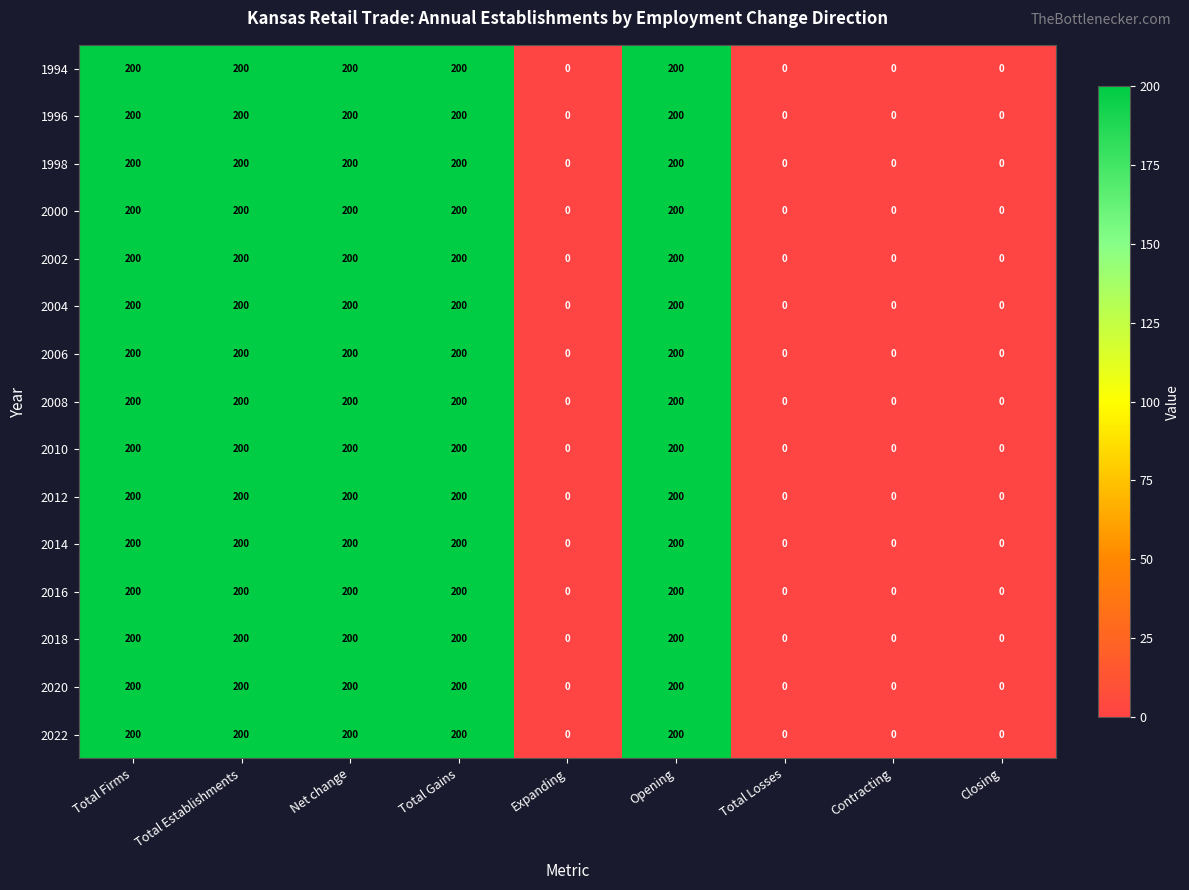

What is the difference between the 2018 values at Contracting and Opening?

200